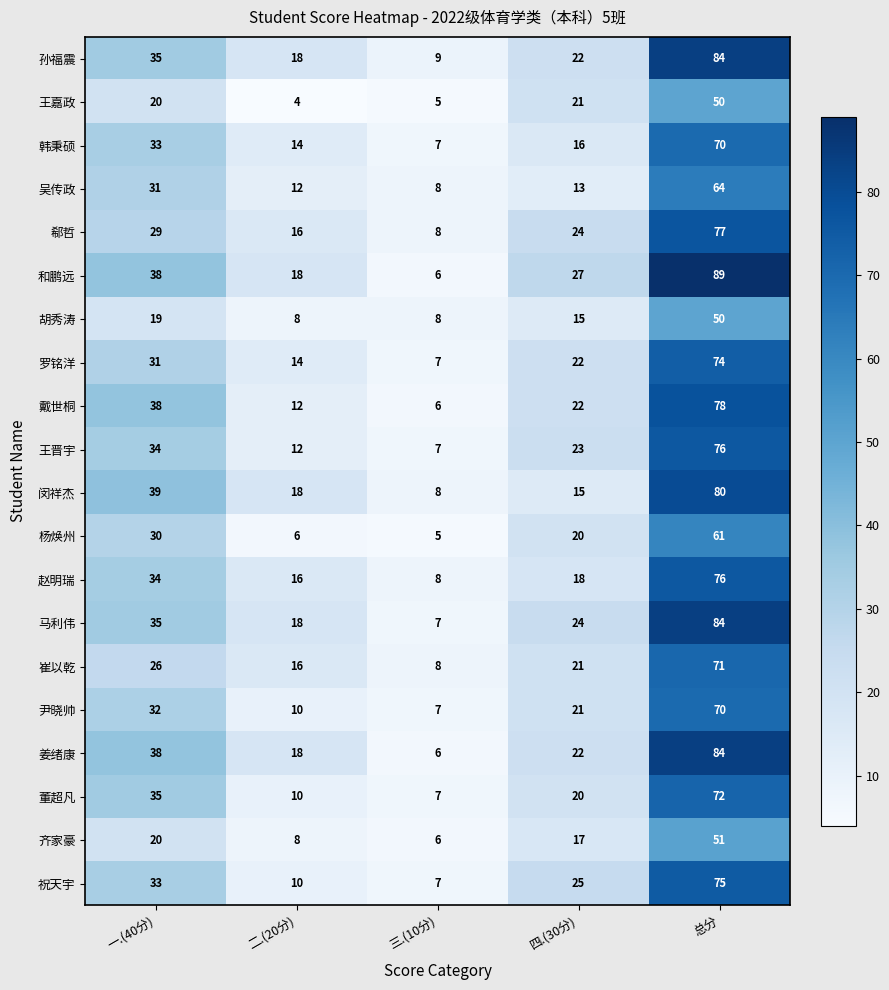

Rank the categories by 罗铭洋 value from lowest to highest.

三.(10分), 二.(20分), 四.(30分), 一.(40分), 总分